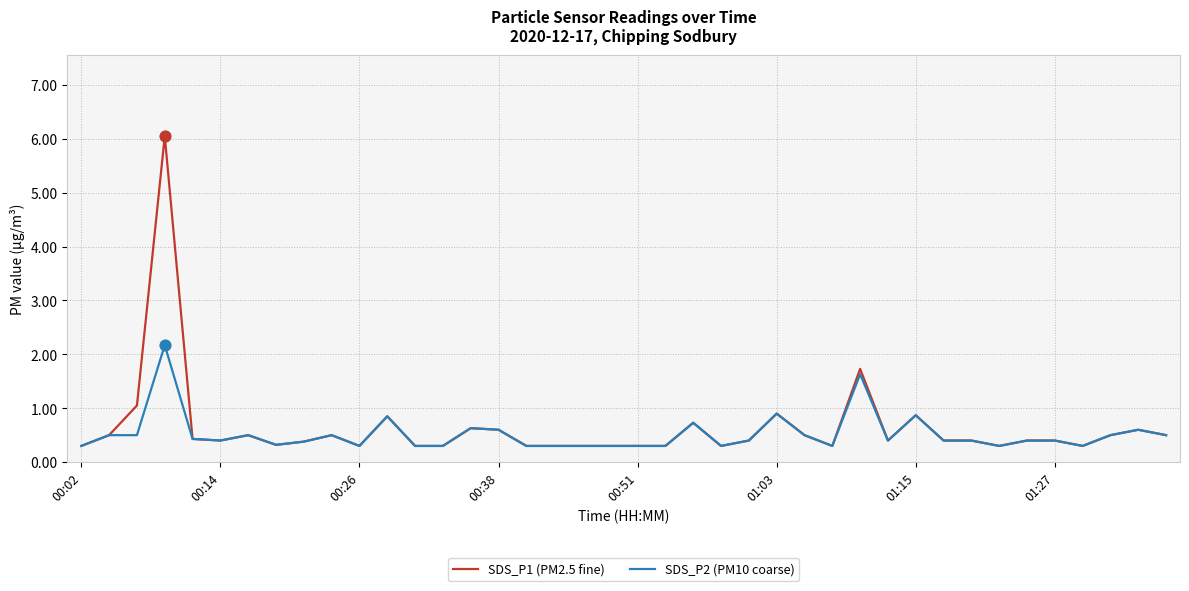

Which series has the largest range (max minus min)?

SDS_P1 (PM2.5 fine)